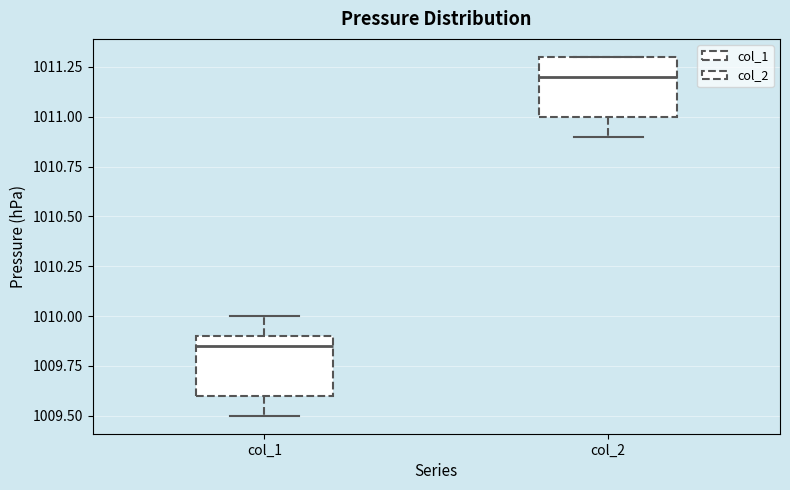

Which box's median line is the highest?

col_2